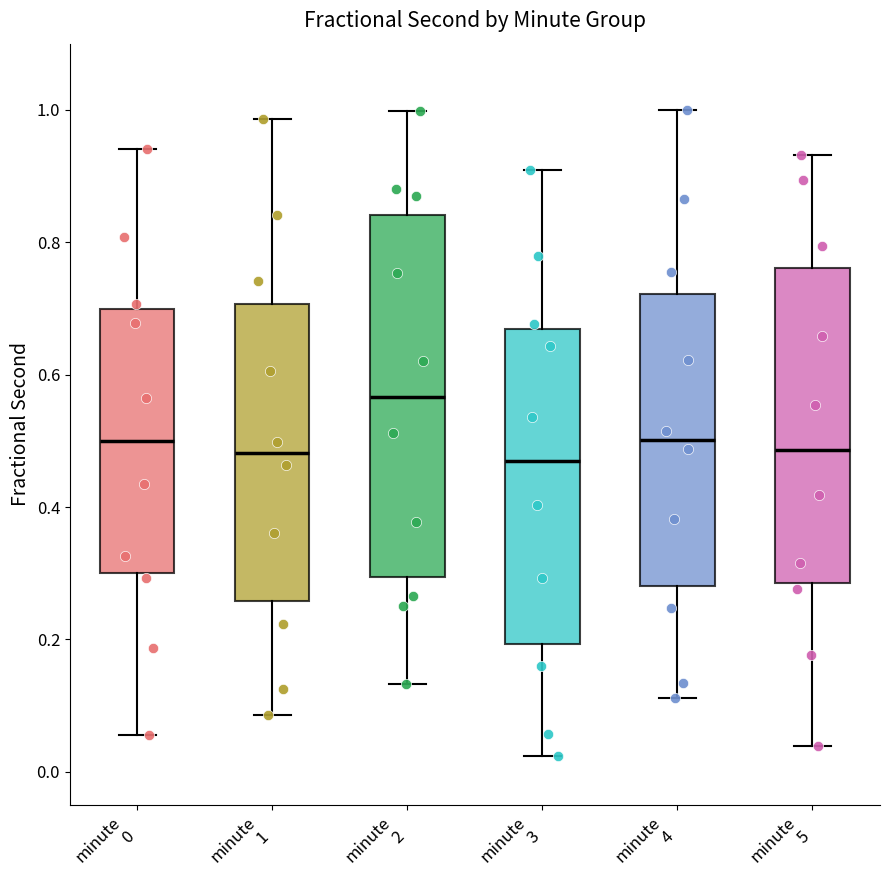

Which box is the tallest, from its lower edge to its upper edge?

minute 2